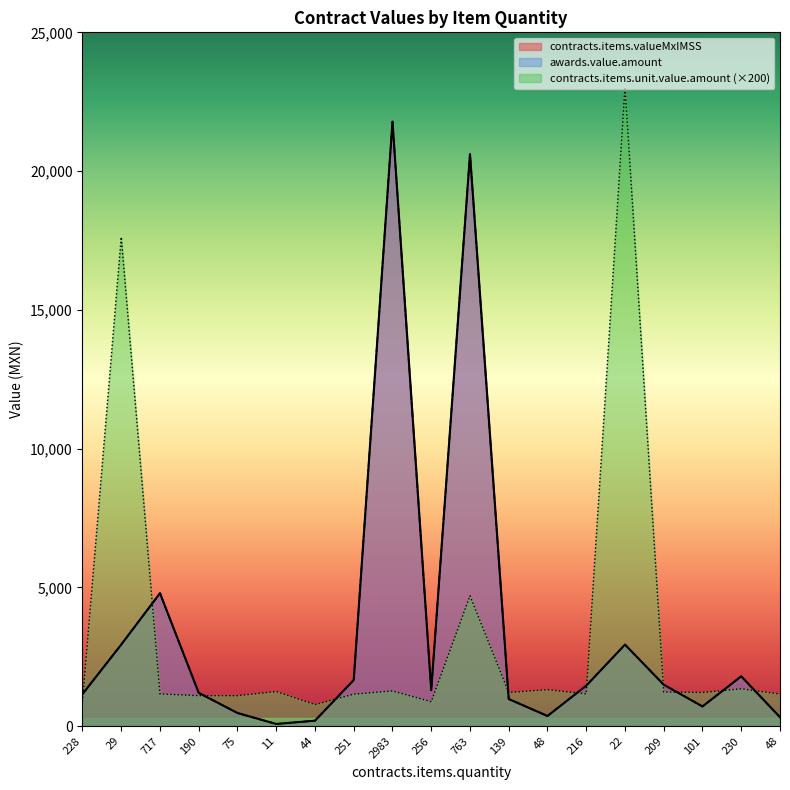

List the labels in order of contracts.items.valueMxIMSS value, smallest first.

11, 44, 48, 48, 75, 101, 139, 228, 190, 256, 216, 209, 251, 230, 22, 29, 717, 763, 2983